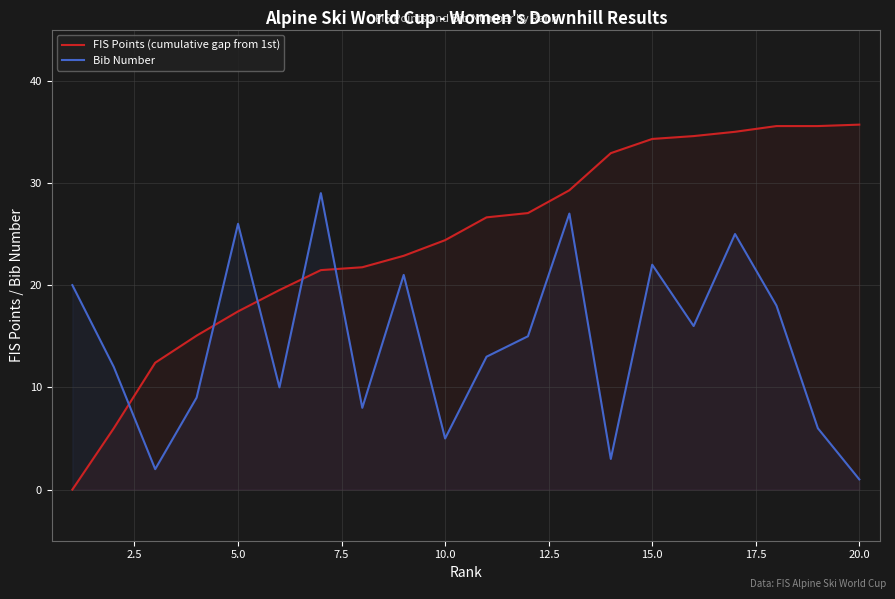

After their last crossing, which series has the higher values: FIS Points (cumulative gap from 1st) or Bib Number?

FIS Points (cumulative gap from 1st)